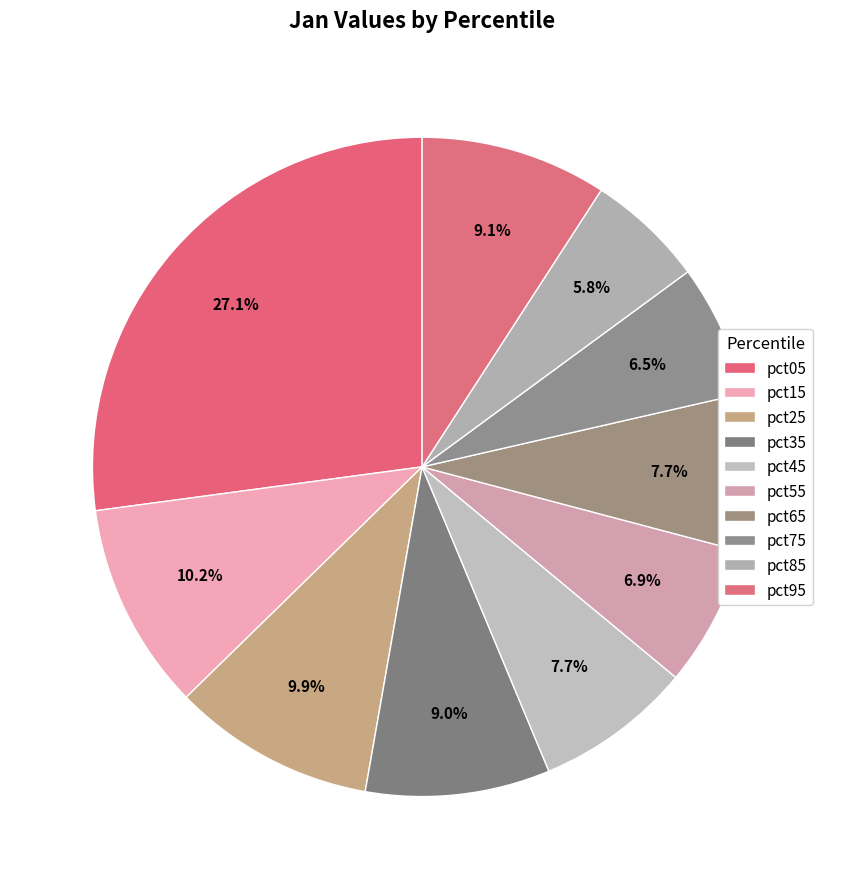

To the nearest percent, what portion does pct25 represent?

10%